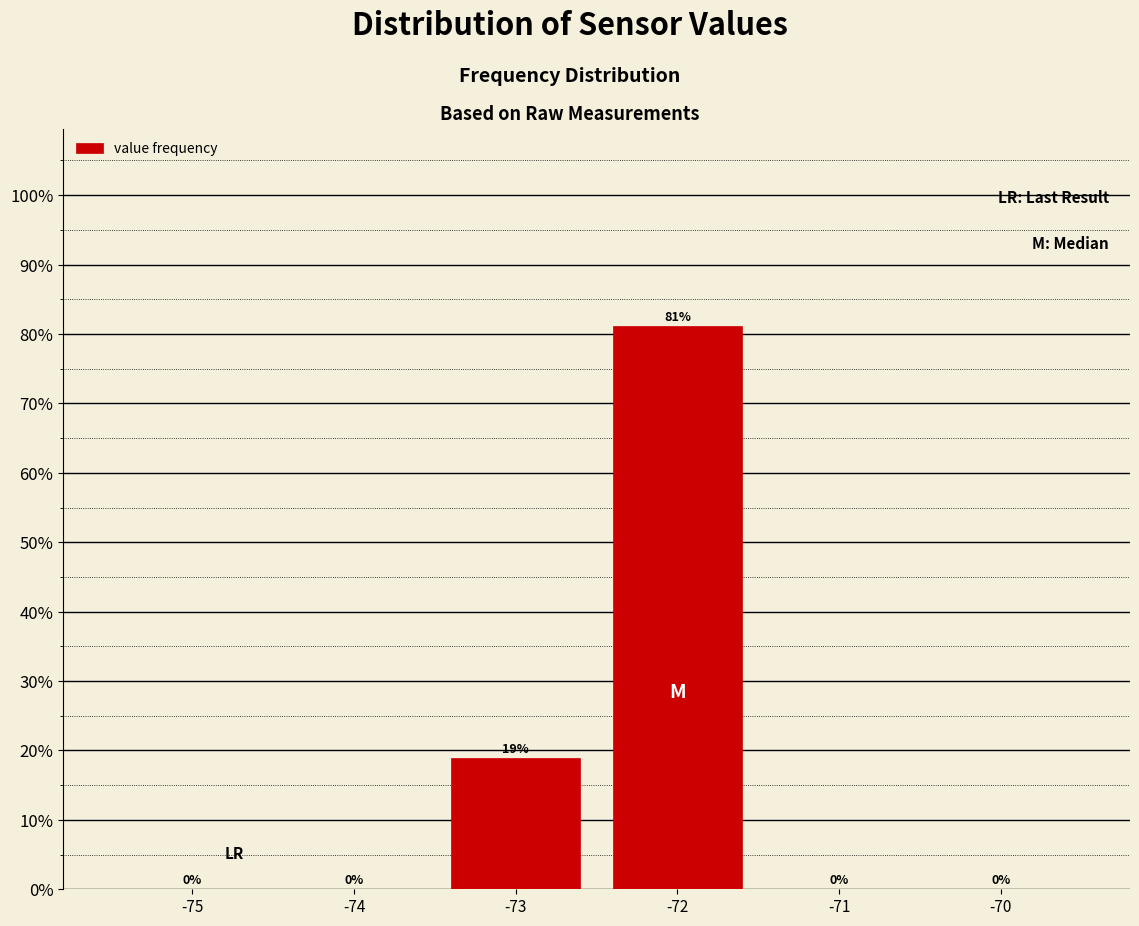

The value at -75 is 0.0. True or false?

True